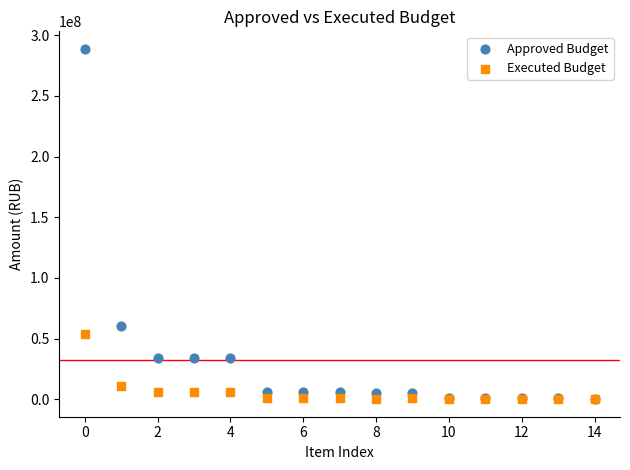

What are all the series names shown in the legend?

Approved Budget, Executed Budget